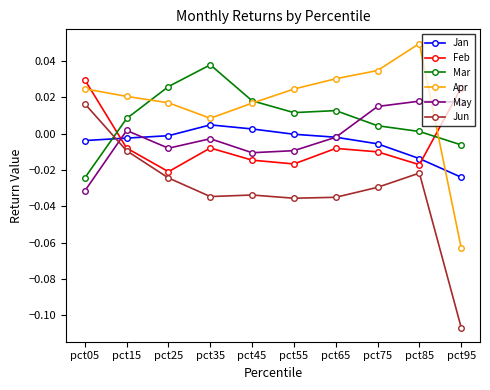

How many distinct data groups are displayed?

6